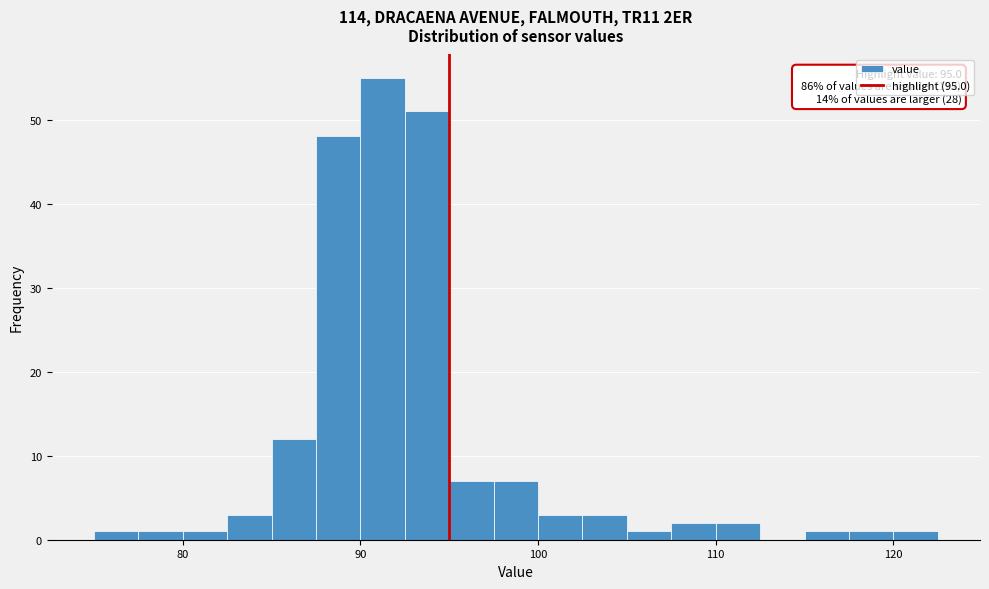

Around what value on the x-axis is the tallest bar? Give the approximate position of its centre, as read against the axis.

91